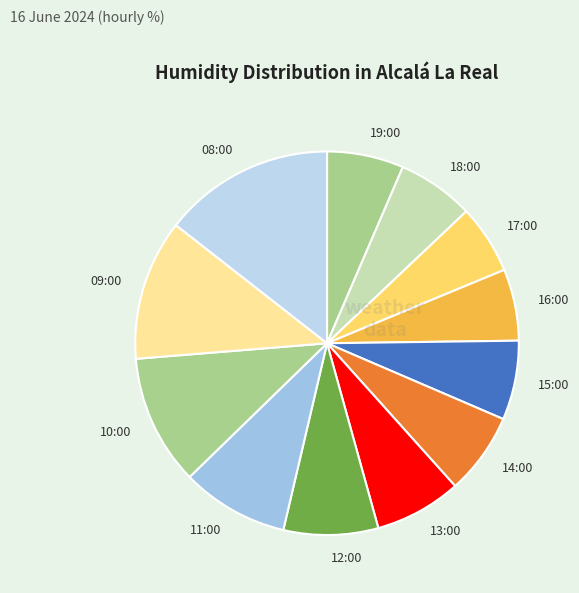

Which has a higher value, 10:00 or 19:00?

10:00